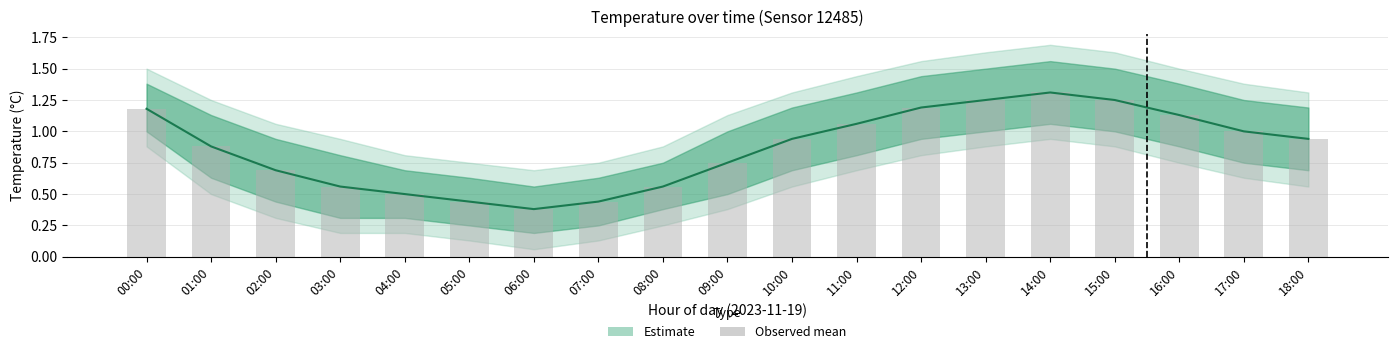

What is the change in value from 03:00 to 12:00?

+0.6